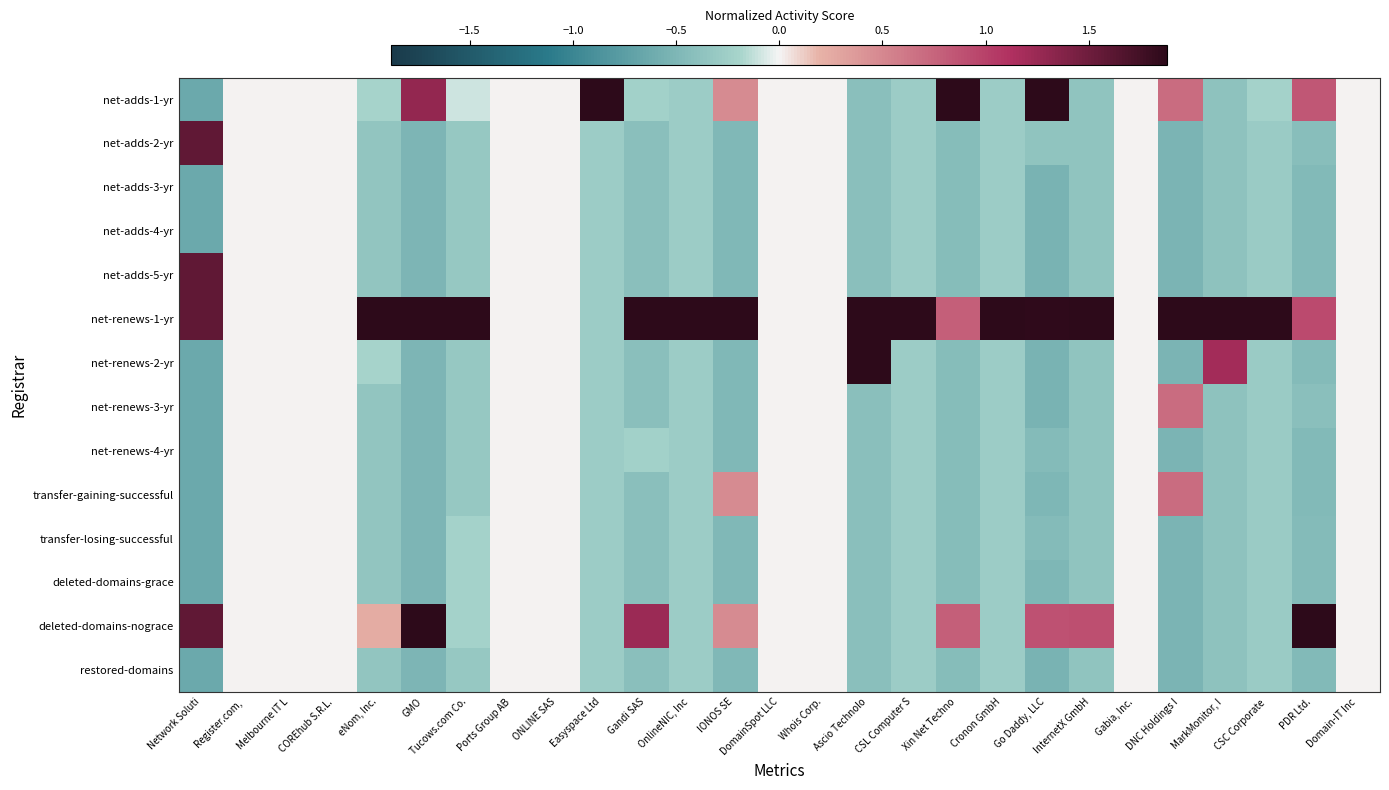

At Ascio Technolo, list the series in order from largest to smallest.

net-renews-1-yr, net-renews-2-yr, net-adds-1-yr, net-adds-2-yr, net-adds-3-yr, net-adds-4-yr, net-adds-5-yr, net-renews-3-yr, net-renews-4-yr, transfer-gaining-successful, transfer-losing-successful, deleted-domains-grace, deleted-domains-nograce, restored-domains